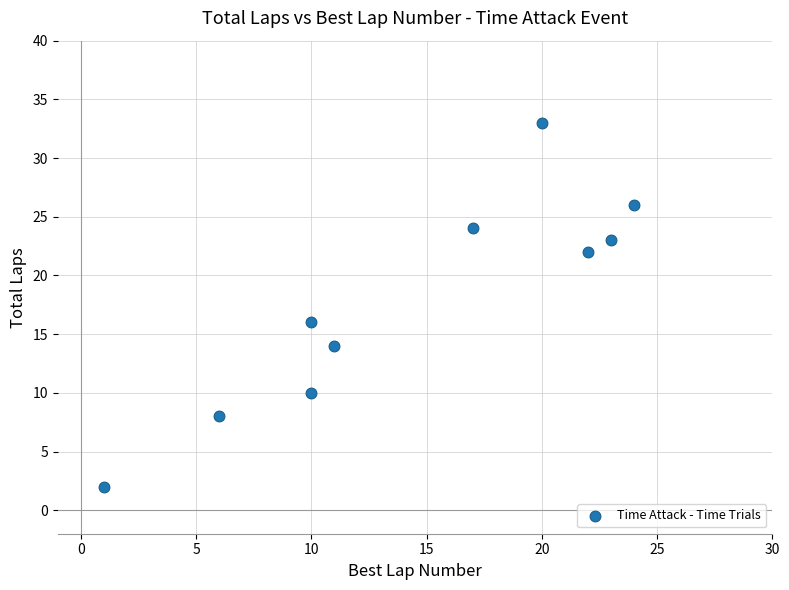

What is the average X value?

14